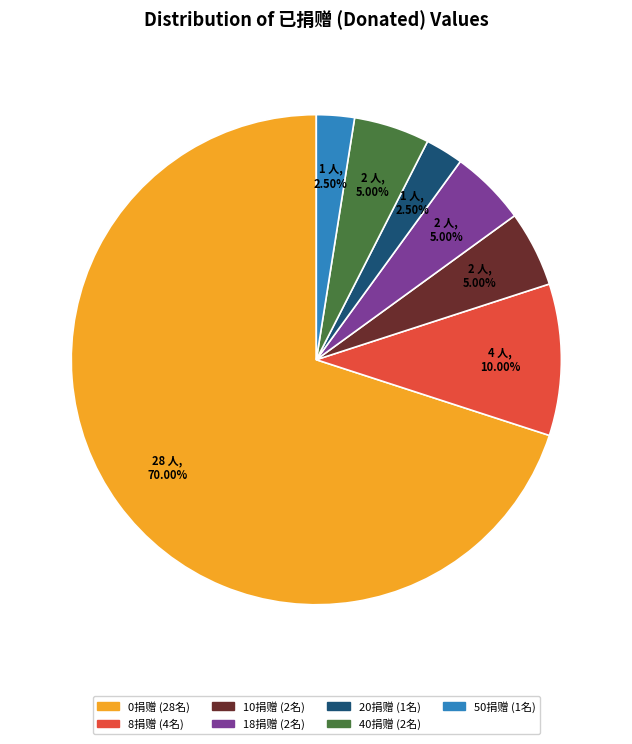

How many slices are in this pie chart?

7